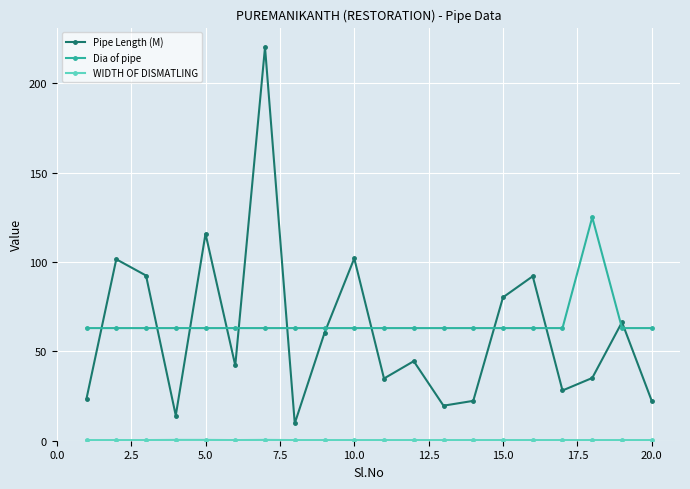

True or false: Pipe Length (M) has more than 2 interior local peaks.

True